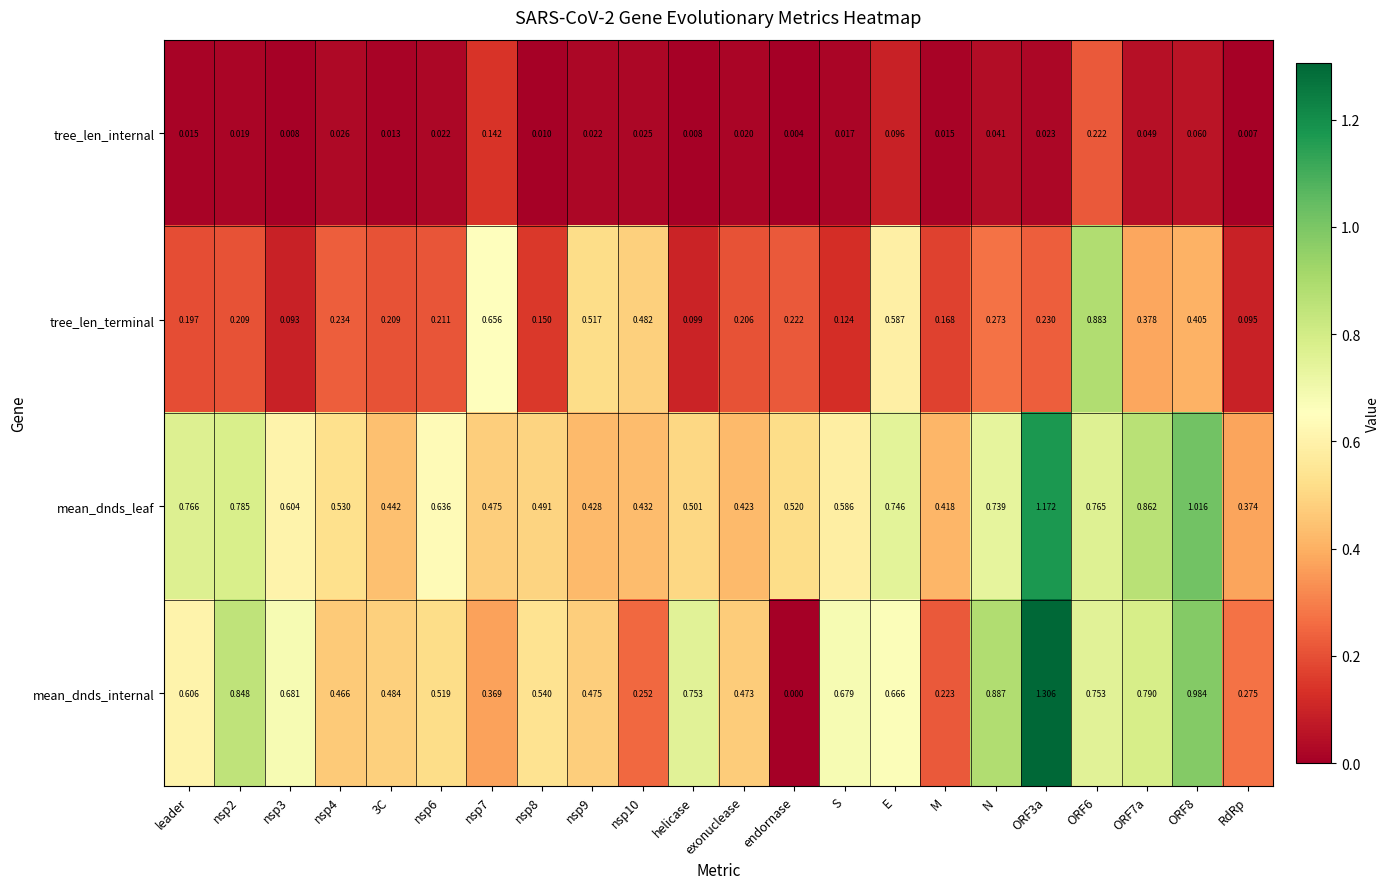

Which series changed the most between nsp2 and endornase?

mean_dnds_internal